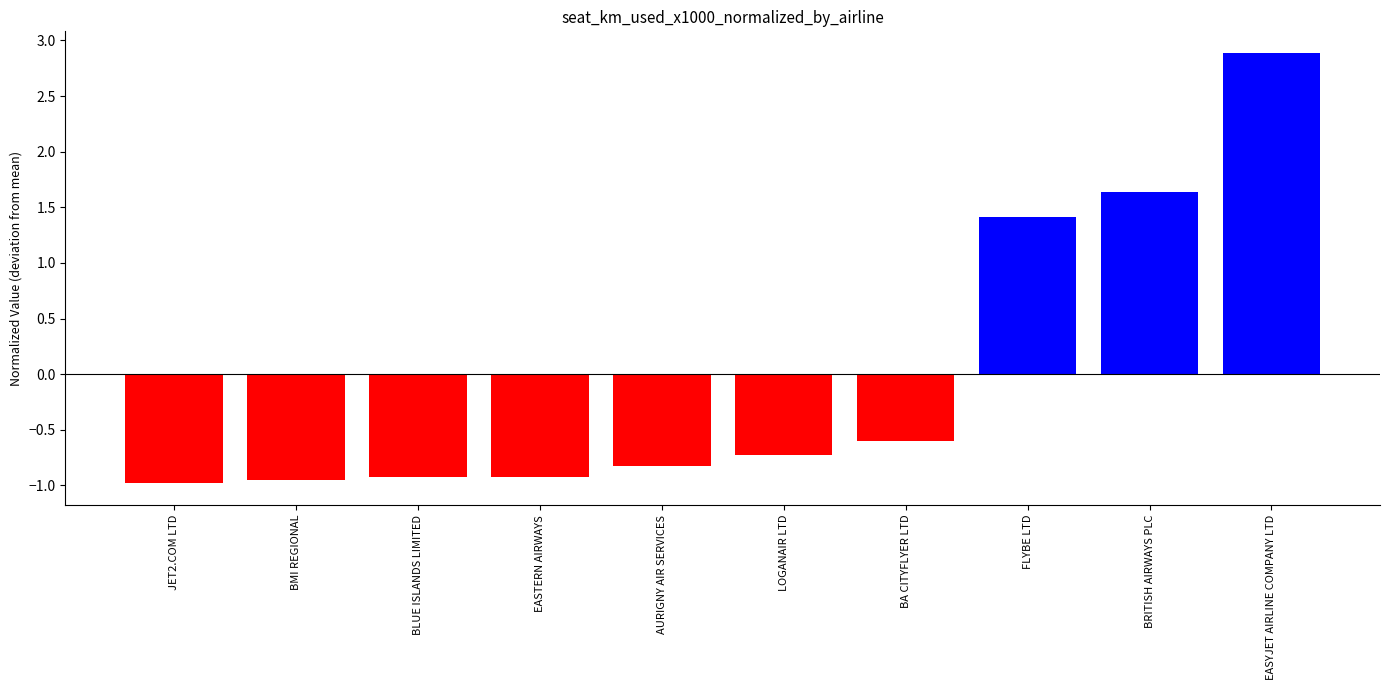

What is the change in value from EASTERN AIRWAYS to LOGANAIR LTD?

+0.2